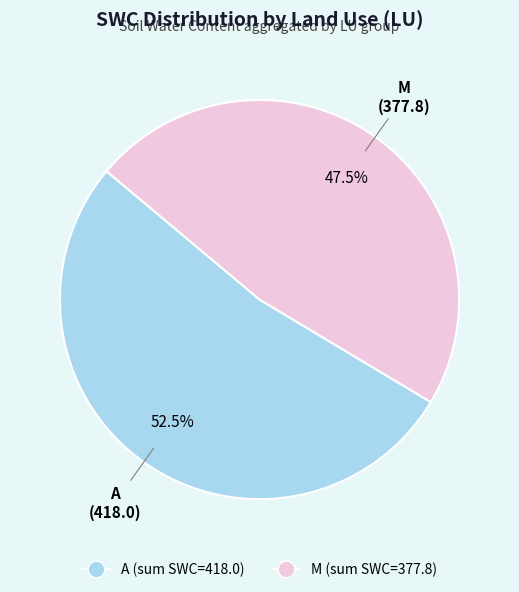

How much of the chart is everything except M?

52.5%